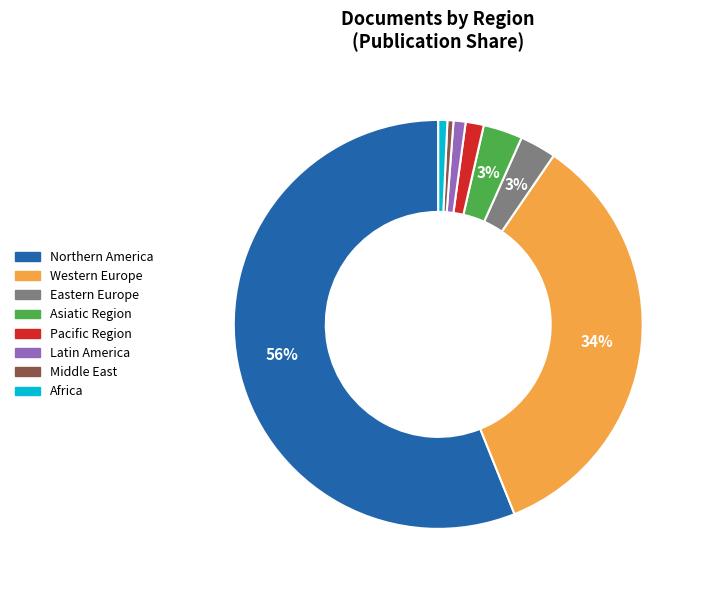

True or false: Eastern Europe accounts for 3% of the total.

True